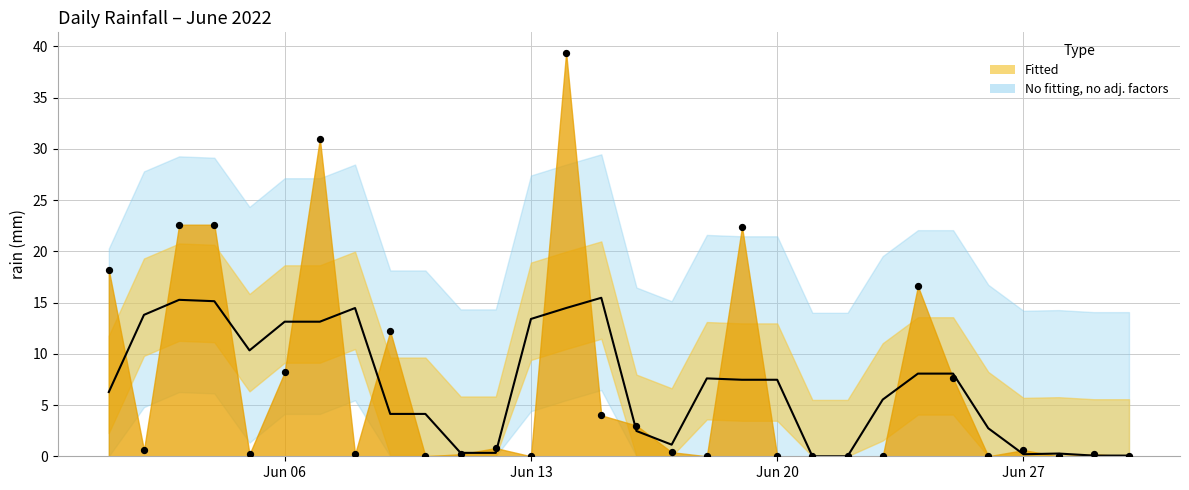

Which has a higher value, 2022-06-24 or 2022-06-16?

2022-06-24